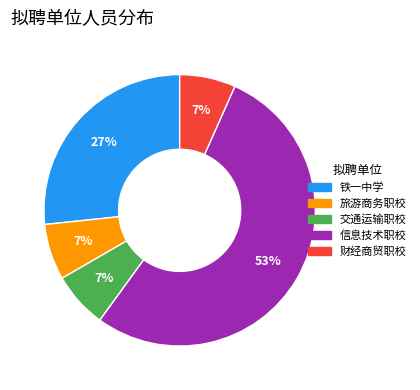

To the nearest percent, what is the average slice percentage?

20%